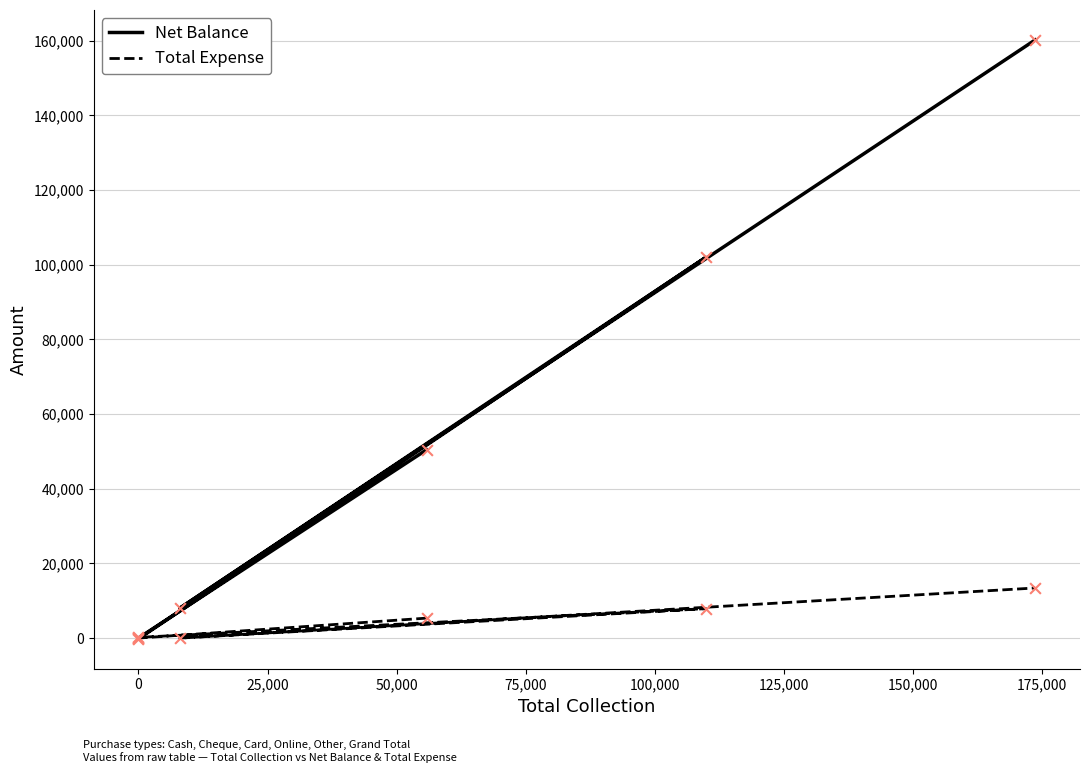

At how many categories does at least one series exceed 38434?

3